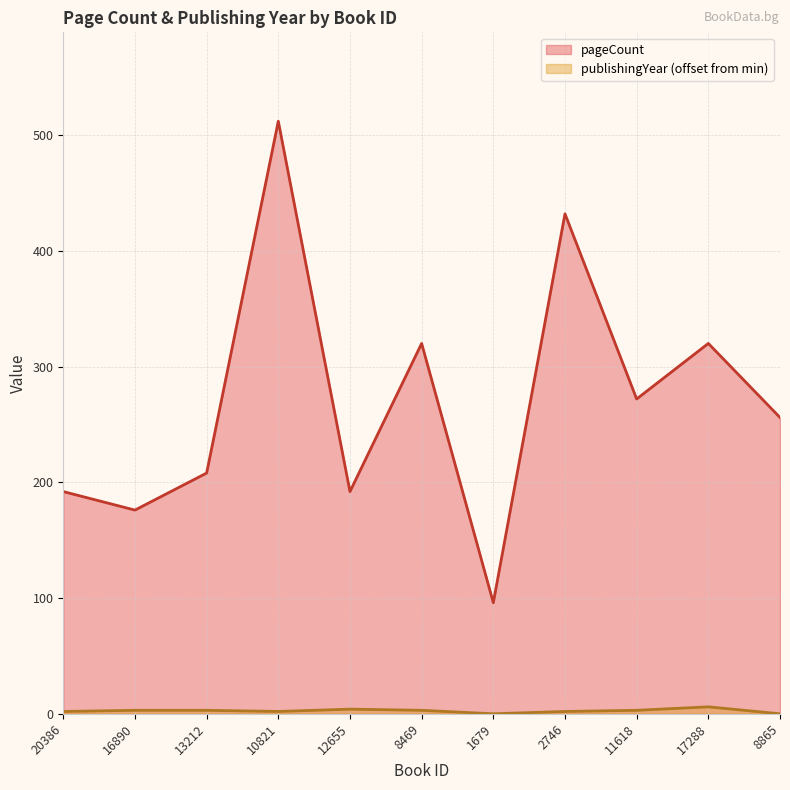

What is the sum of the pageCount values at 1679 and 11618?

368